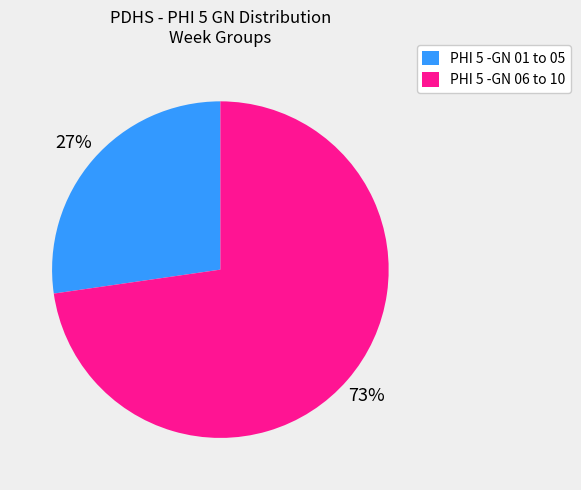

To the nearest percent, what is the average slice percentage?

50%